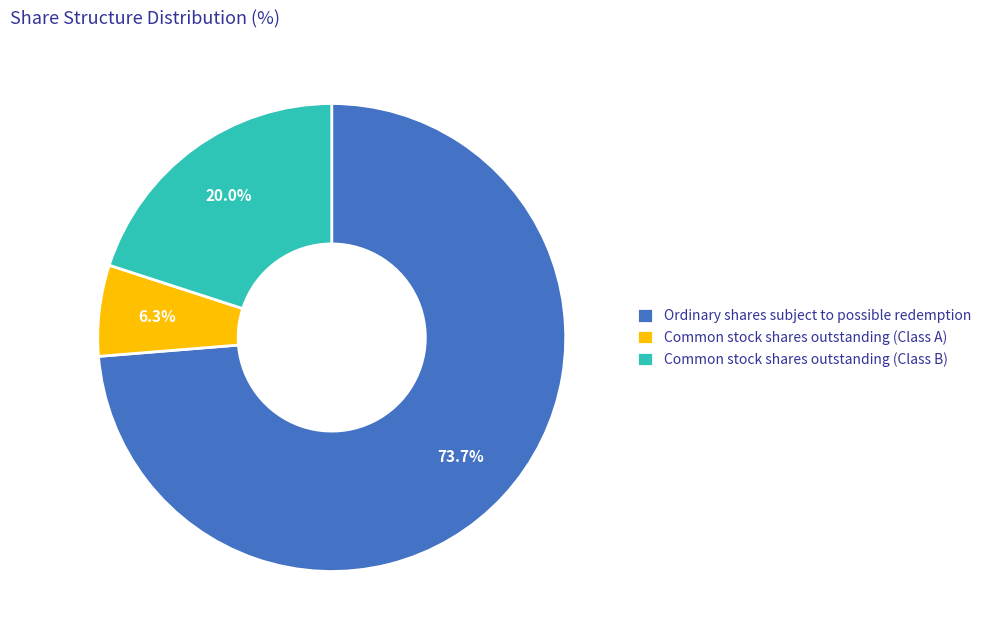

Combined, what portion of the pie is Ordinary shares subject to possible redemption and Common stock shares outstanding (Class A)?

80.0%